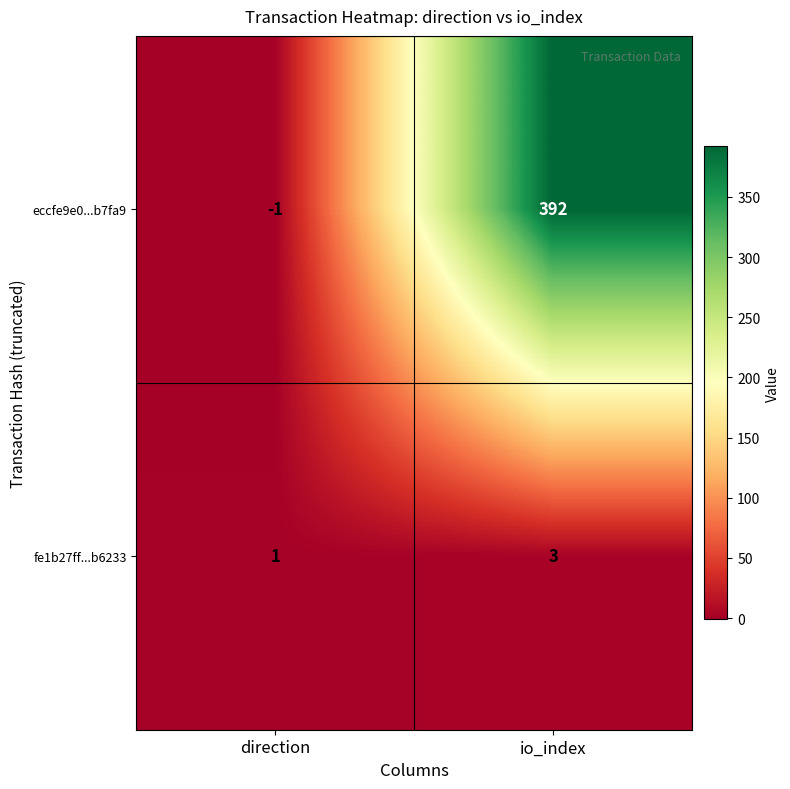

Is it true that fe1b27ff...b6233 equals 3 at io_index?

True